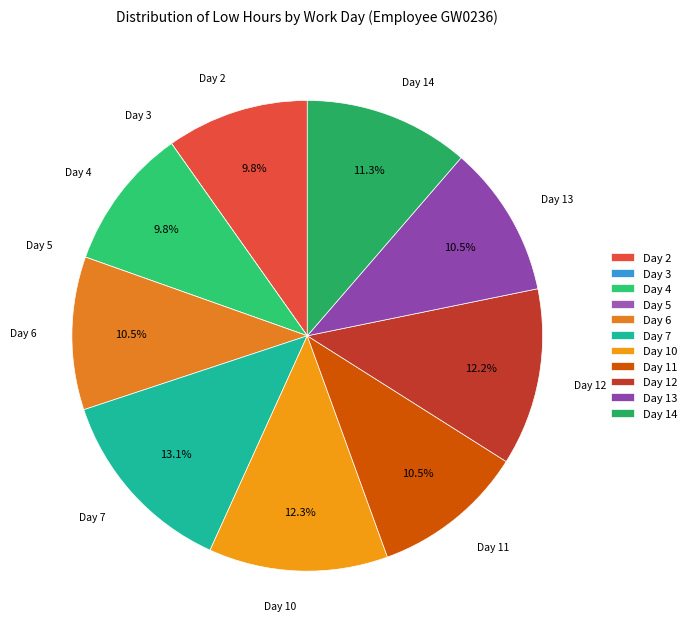

The Day 14 slice represents 1% of the pie. True or false?

False